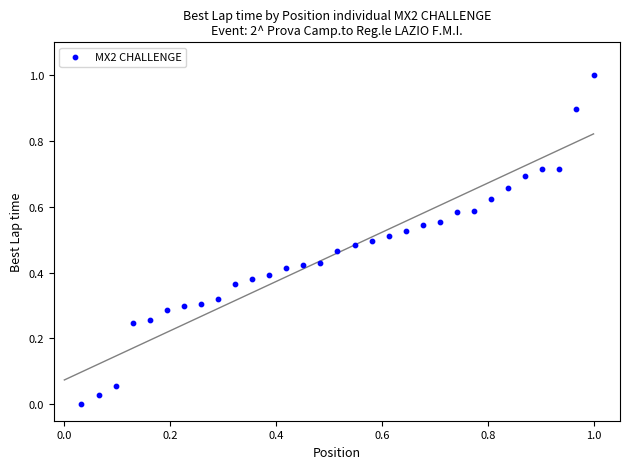

What is the range of Y values (max minus min)?

1.0